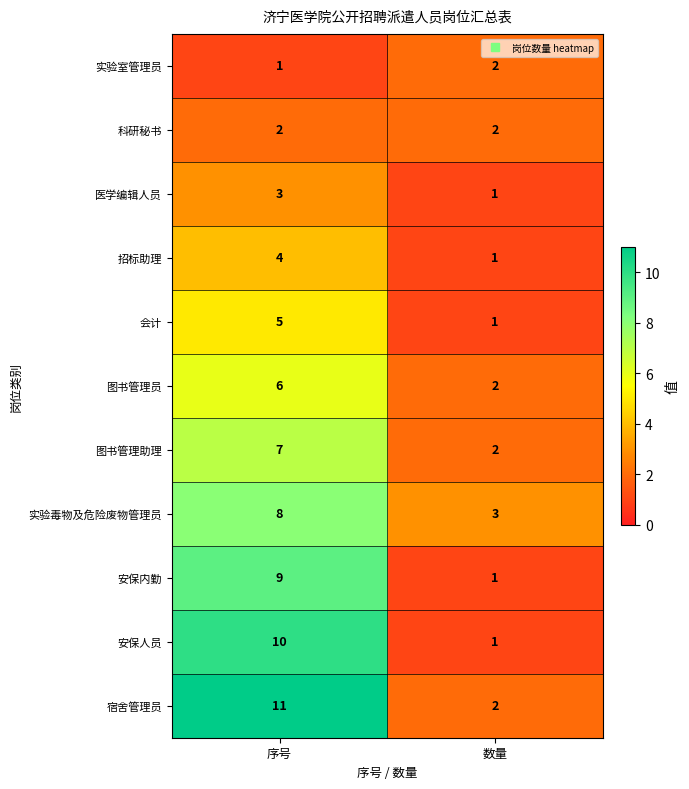

What is the sum of the 图书管理助理 values at 序号 and 数量?

9